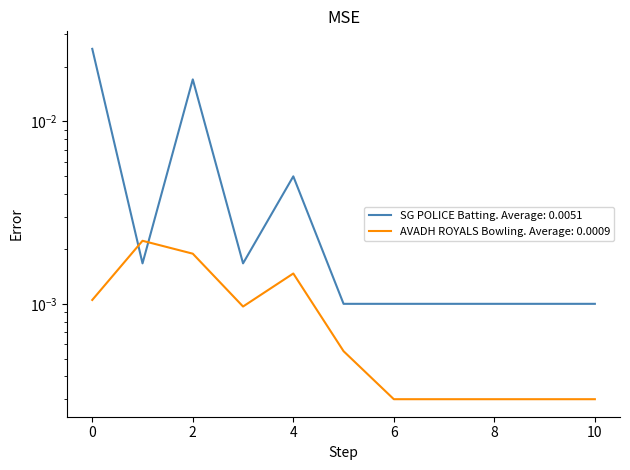

List the series in order of their peak value, highest first.

SG POLICE Batting Runs, AVADH ROYALS Bowling Runs